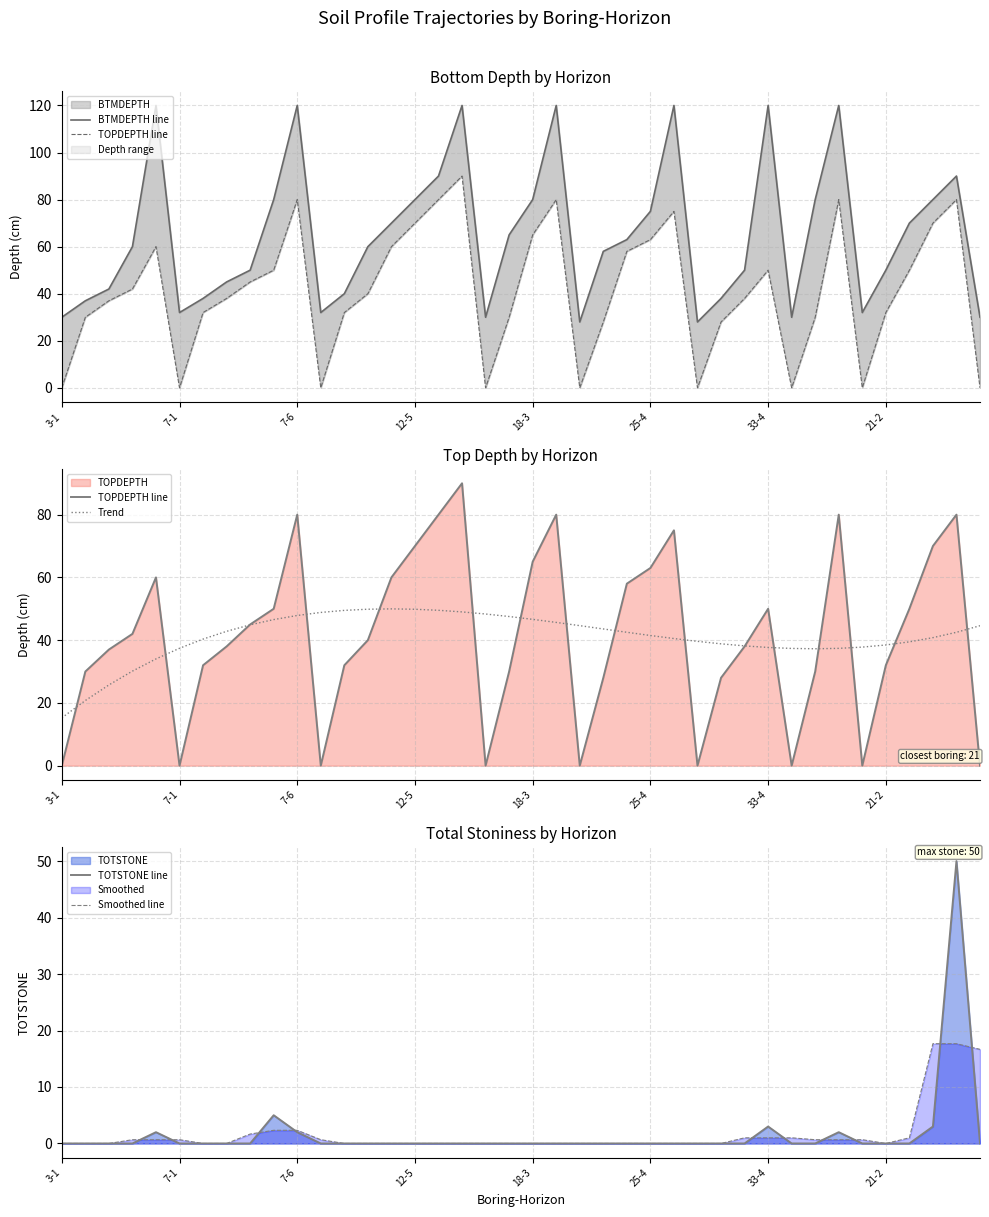

Reading left to right, list all the values displayed in this chart.

BTMDEPTH line: 30.0	37.0	42.0	60.0	120.0	32.0	38.0	45.0	50.0	80.0	120.0	32.0	40.0	60.0	70.0	80.0	90.0	120.0	30.0	65.0	80.0	120.0	28.0	58.0	63.0	75.0	120.0	28.0	38.0	50.0	120.0	30.0	80.0	120.0	32.0	50.0	70.0	80.0	90.0	30.0
TOPDEPTH line: 0.0	30.0	37.0	42.0	60.0	0.0	32.0	38.0	45.0	50.0	80.0	0.0	32.0	40.0	60.0	70.0	80.0	90.0	0.0	30.0	65.0	80.0	0.0	28.0	58.0	63.0	75.0	0.0	28.0	38.0	50.0	0.0	30.0	80.0	0.0	32.0	50.0	70.0	80.0	0.0
Trend: 15.2	20.8	25.7	30.1	34.0	37.4	40.3	42.8	44.9	46.6	47.9	48.8	49.5	49.9	50.0	49.8	49.5	49.0	48.3	47.5	46.6	45.7	44.6	43.6	42.5	41.5	40.5	39.6	38.8	38.2	37.7	37.4	37.3	37.4	37.8	38.5	39.5	40.8	42.5	44.6
TOTSTONE line: 0.0	0.0	0.0	0.0	2.0	0.0	0.0	0.0	0.0	5.0	2.0	0.0	0.0	0.0	0.0	0.0	0.0	0.0	0.0	0.0	0.0	0.0	0.0	0.0	0.0	0.0	0.0	0.0	0.0	0.0	3.0	0.0	0.0	2.0	0.0	0.0	0.0	3.0	50.0	0.0
Smoothed line: 0.0	0.0	0.0	0.7	0.7	0.7	0.0	0.0	1.7	2.3	2.3	0.7	0.0	0.0	0.0	0.0	0.0	0.0	0.0	0.0	0.0	0.0	0.0	0.0	0.0	0.0	0.0	0.0	0.0	1.0	1.0	1.0	0.7	0.7	0.7	0.0	1.0	17.7	17.7	16.7